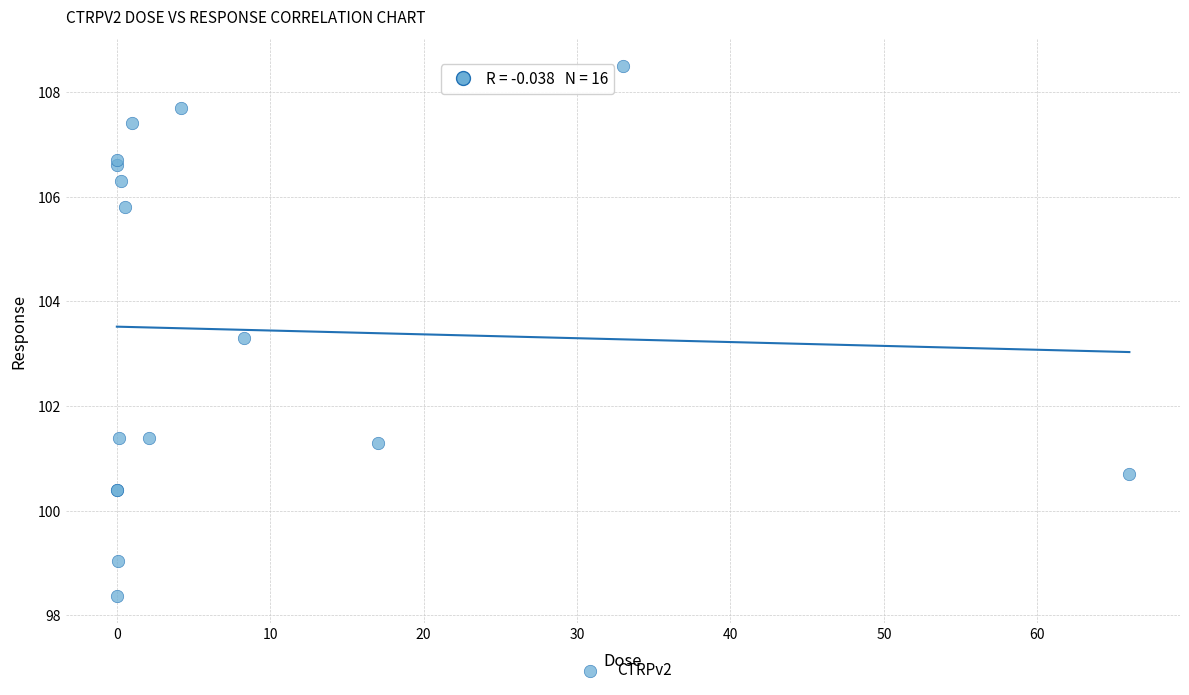

What Y value in the scatter plot is closest to 103?

103.3